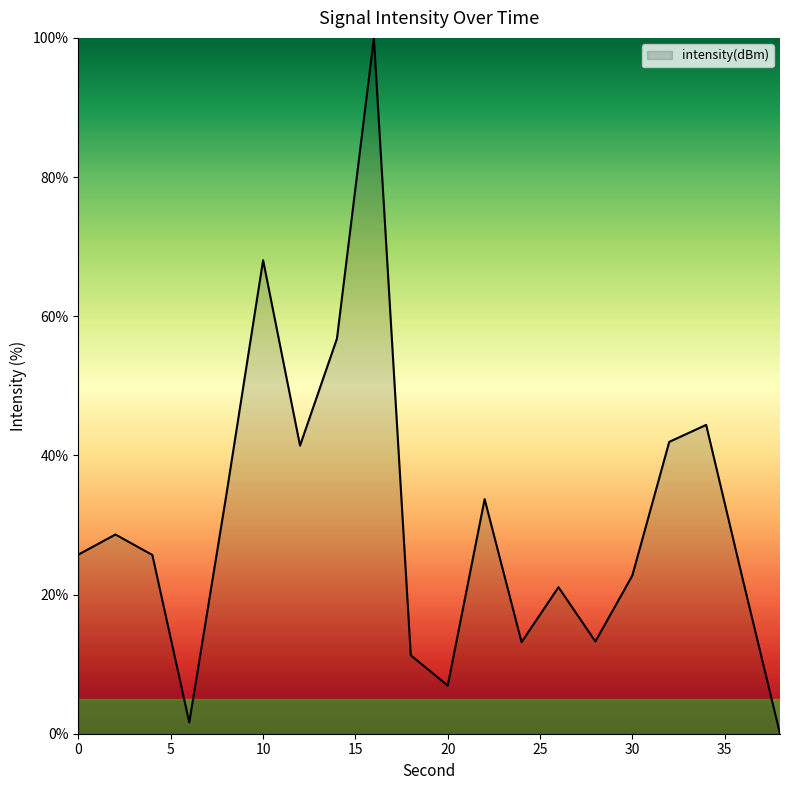

How many positive values are there?

19